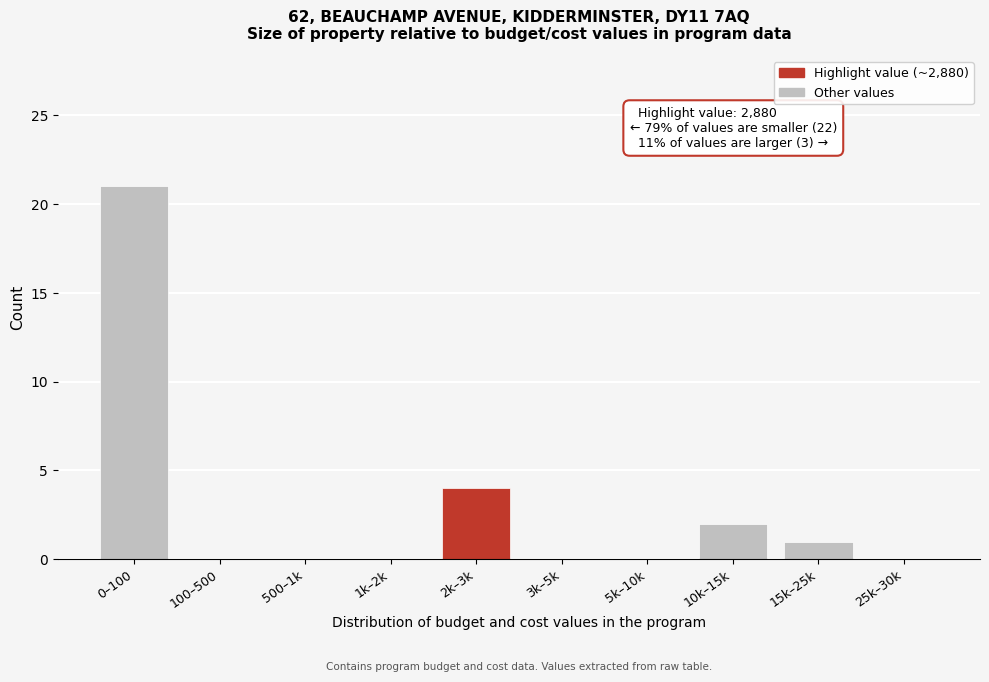

Reading left to right, transcribe all the data shown in this chart.

0–100=21	100–500=0	500–1k=0	1k–2k=0	2k–3k=4	3k–5k=0	5k–10k=0	10k–15k=2	15k–25k=1	25k–30k=0